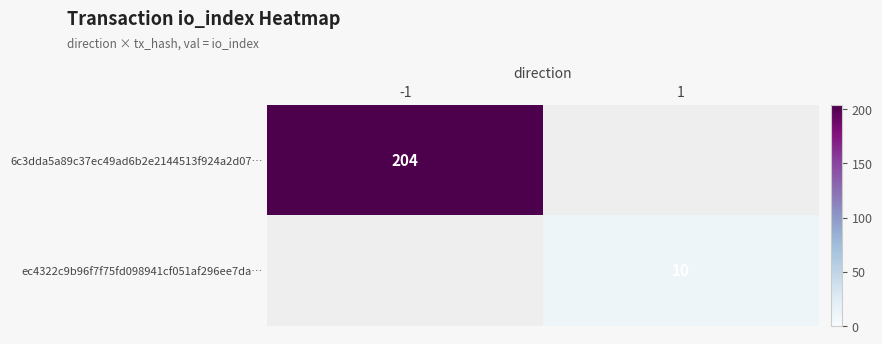

The ec4322c9b96f7f75fd098941cf051af296ee7da… series shows 10 at 1. True or false?

True